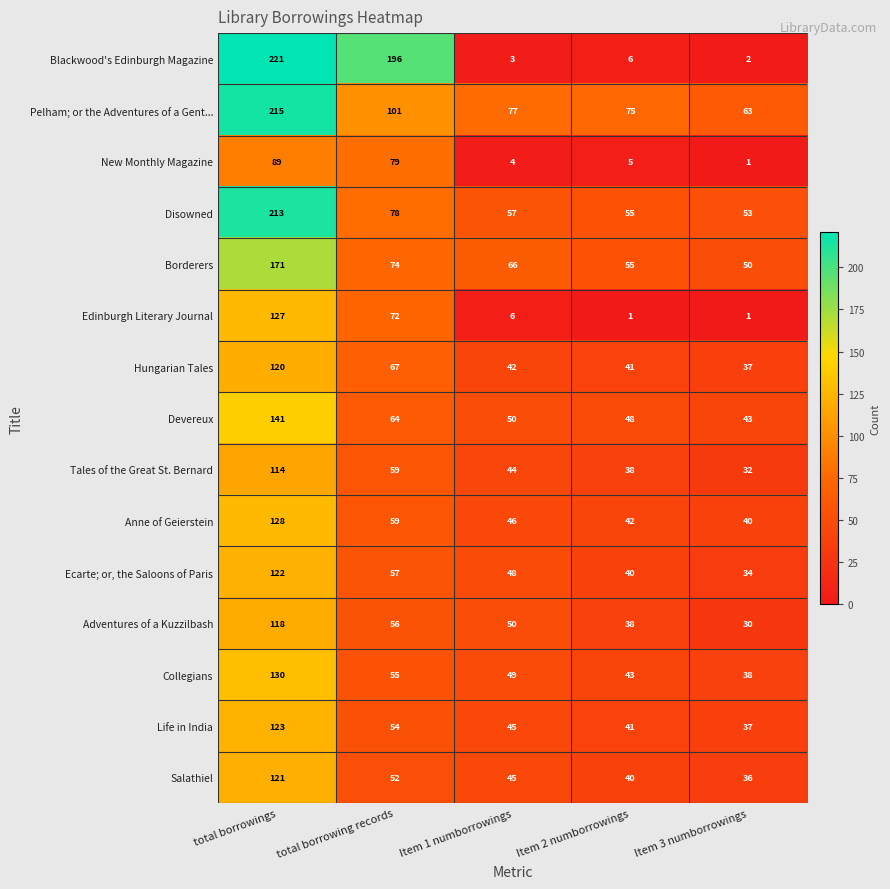

At which category is the sum across all series the highest?

total borrowings